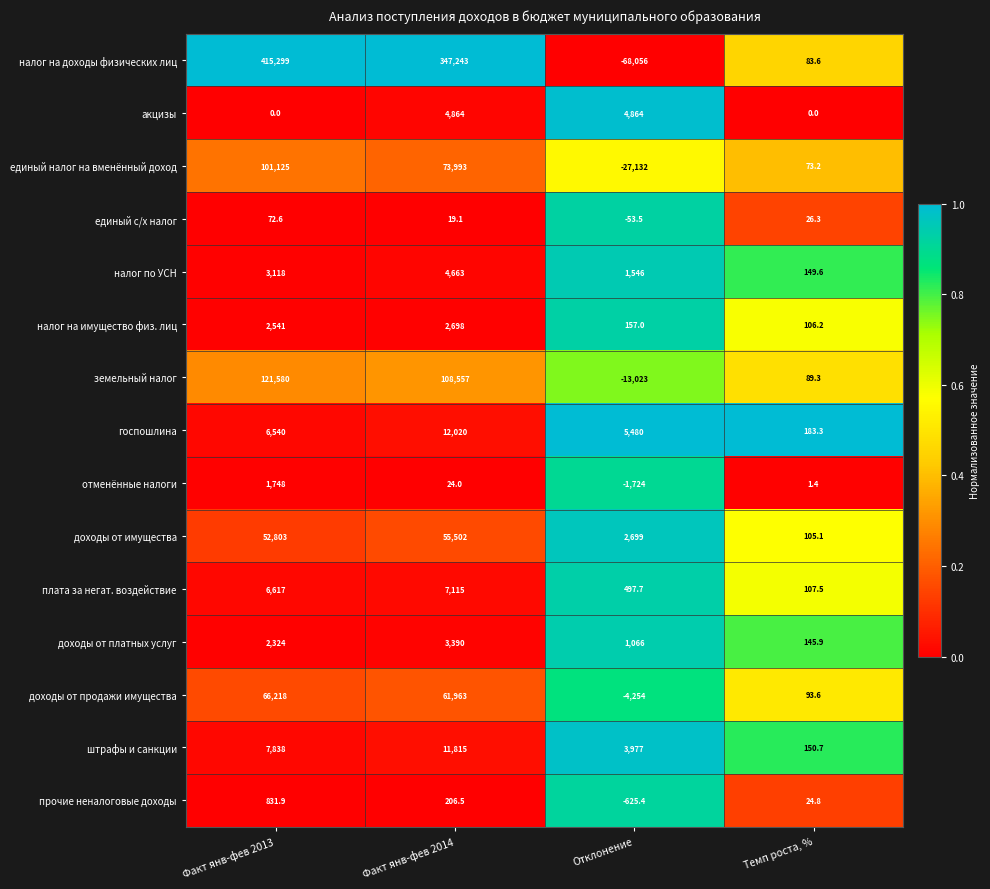

Is it true that налог на доходы физических лиц equals 415299.0 at Факт янв-фев 2013?

True